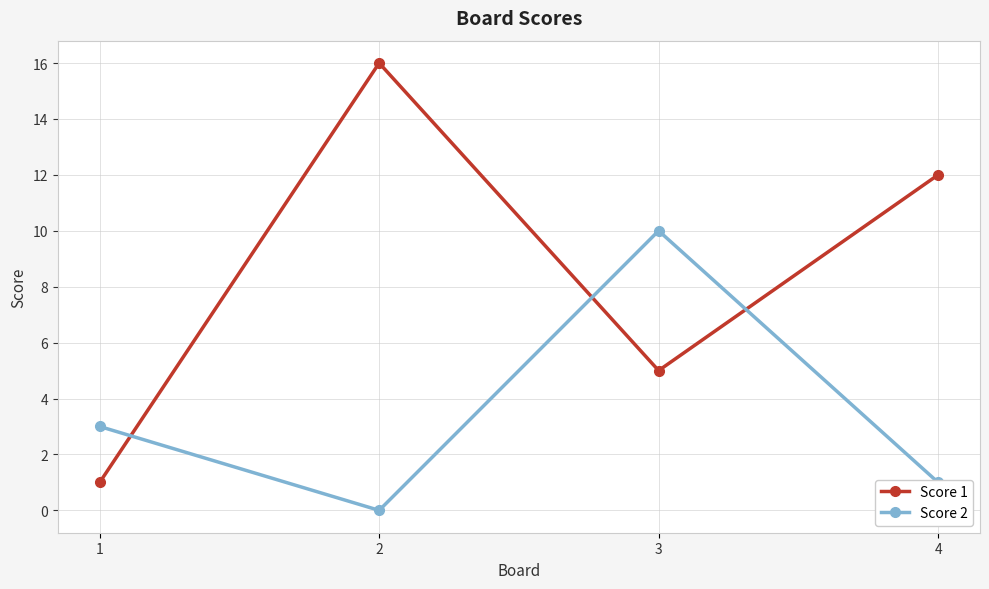

In Score 1, how many points are higher than both neighbors (excluding endpoints)?

1